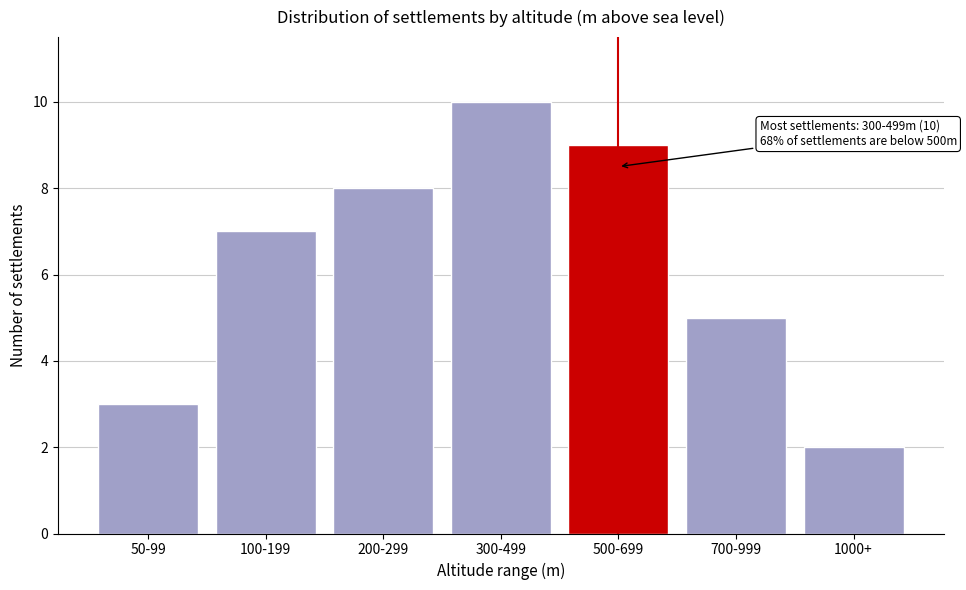

Reading left to right, what are all the values shown in this chart?

3	7	8	10	9	5	2